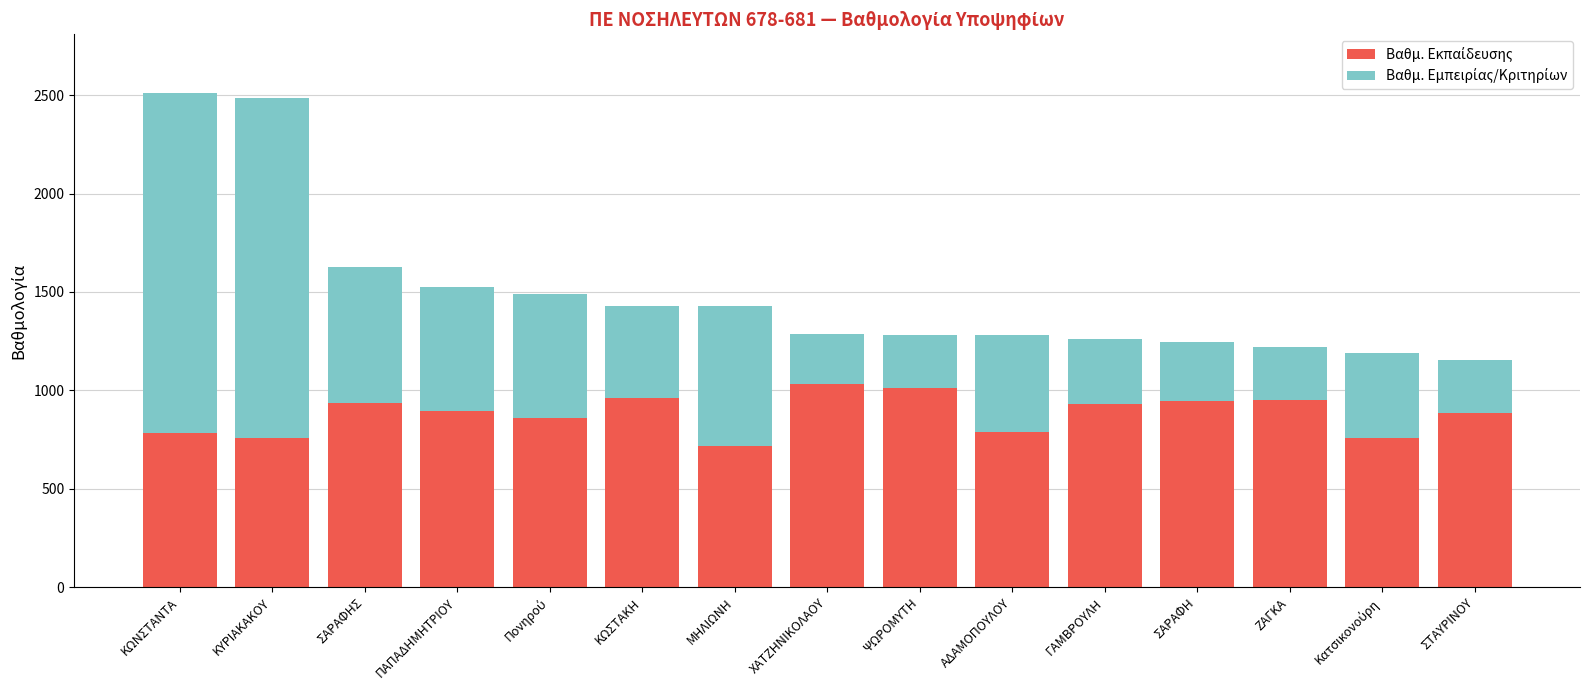

What is the difference between the Βαθμ. Εκπαίδευσης values at ΜΗΛΙΩΝΗ and Κατσικονούρη?

38